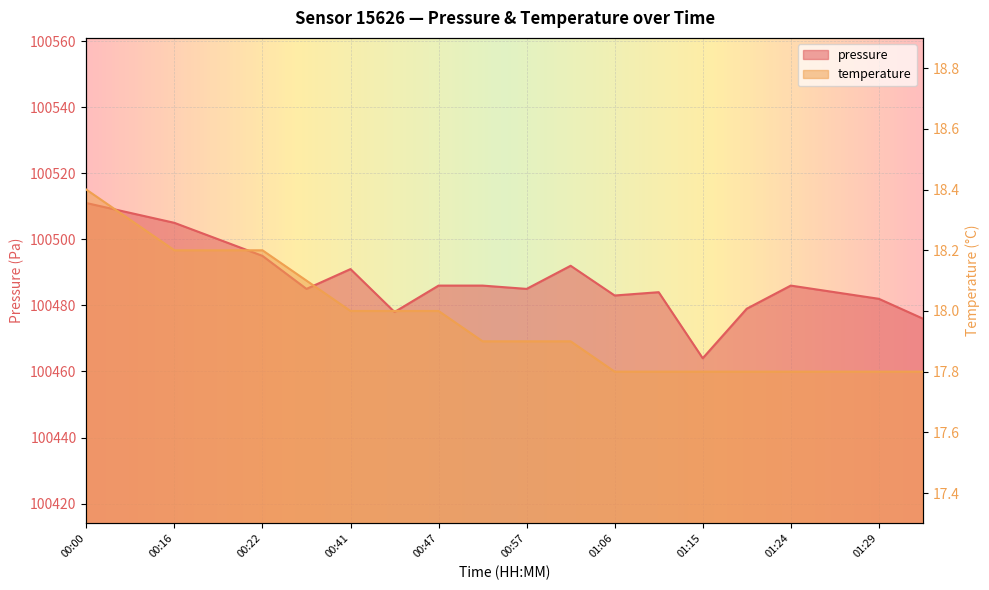

What is the total value across all series at 00:44?

100496.0